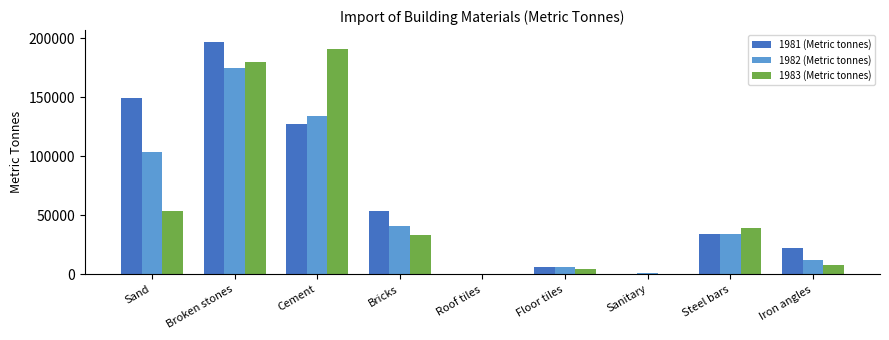

Which category has the highest value in the 1981 (Metric tonnes) series?

Broken stones